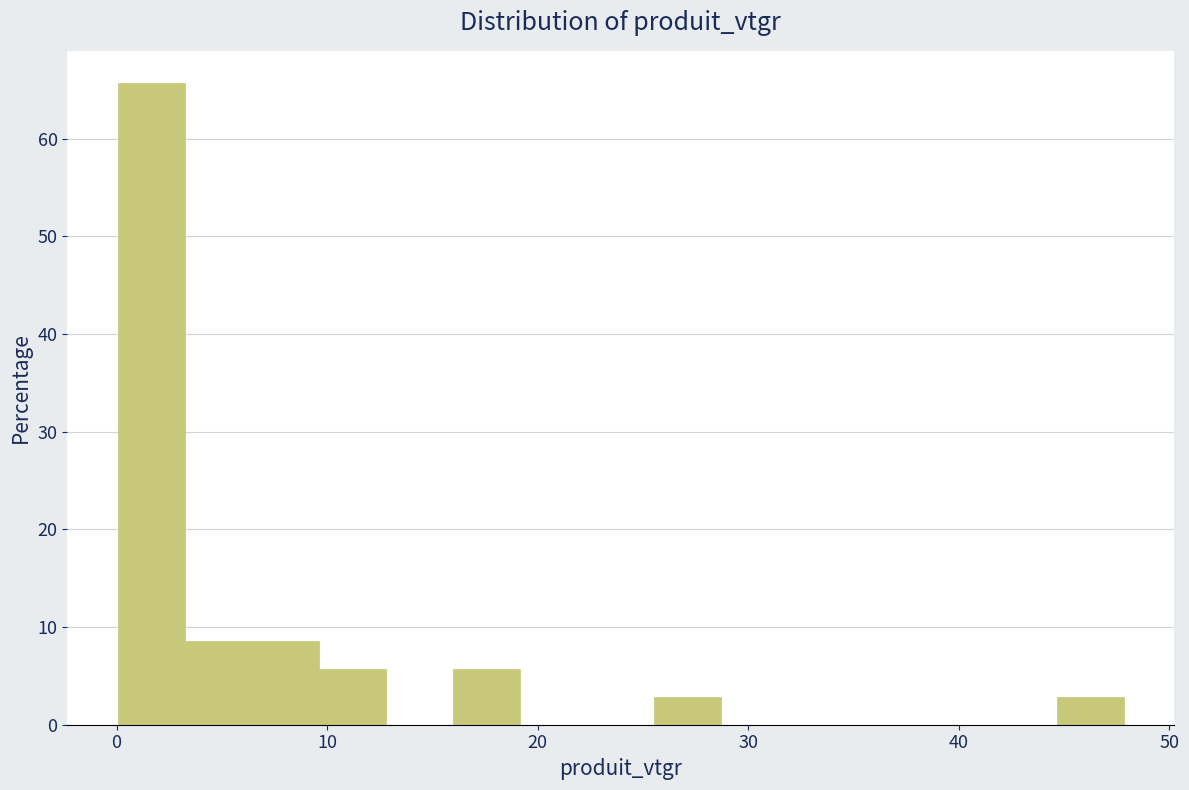

Around what value on the x-axis is the tallest bar? Give the approximate position of its centre, as read against the axis.

2